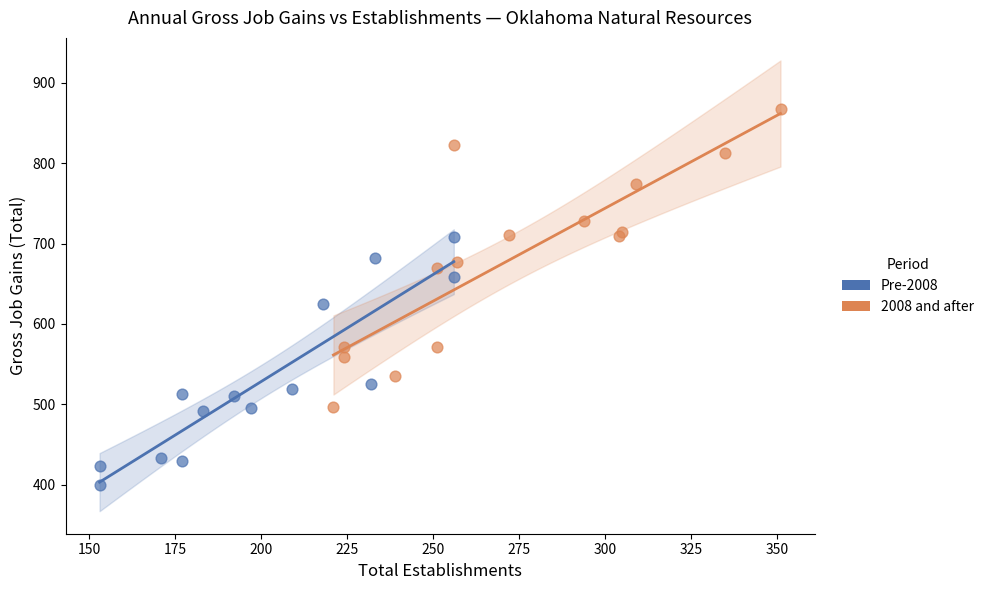

Which series reaches the minimum Y coordinate?

Pre-2008